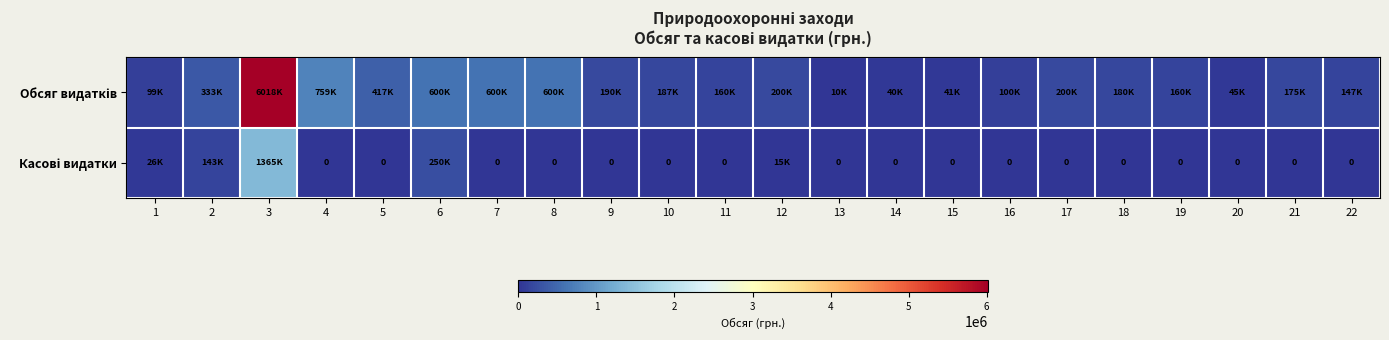

Count the number of data series in this chart.

2